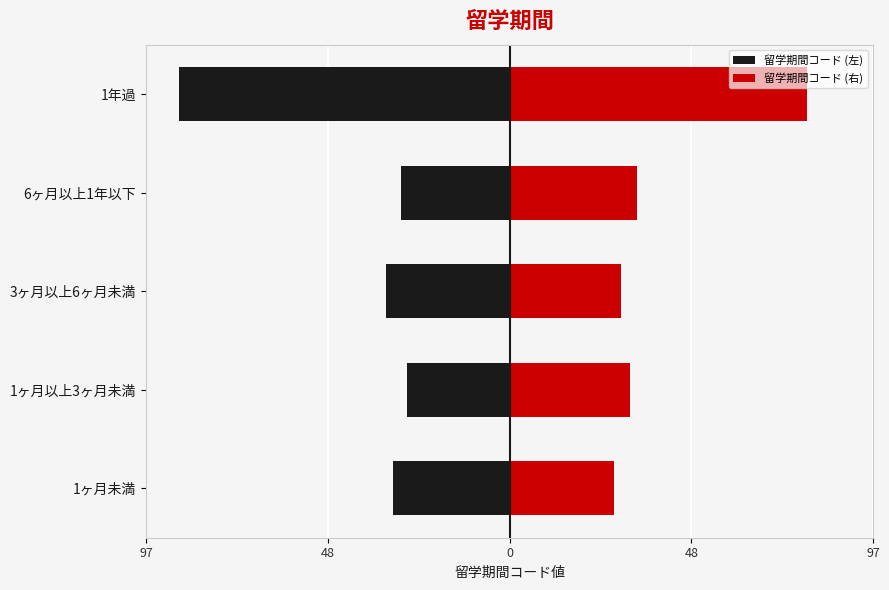

What is the value of the 留学期間コード (左) bar at the 3rd from the left?

-33.0